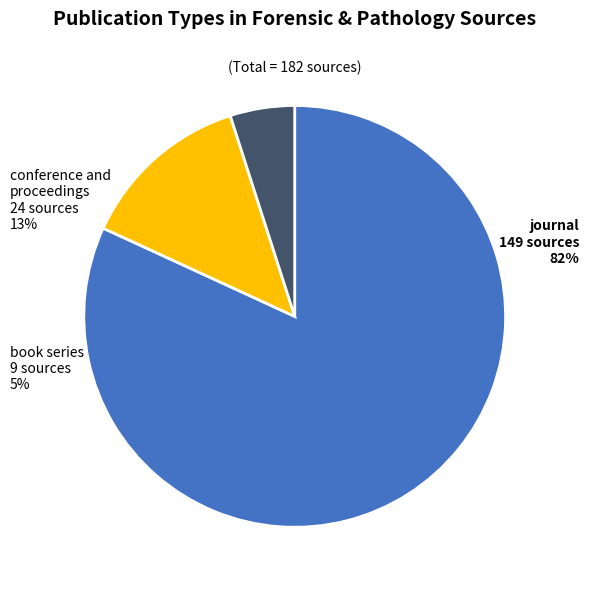

To the nearest percent, what is the difference between the largest and smallest slice percentages?

77%